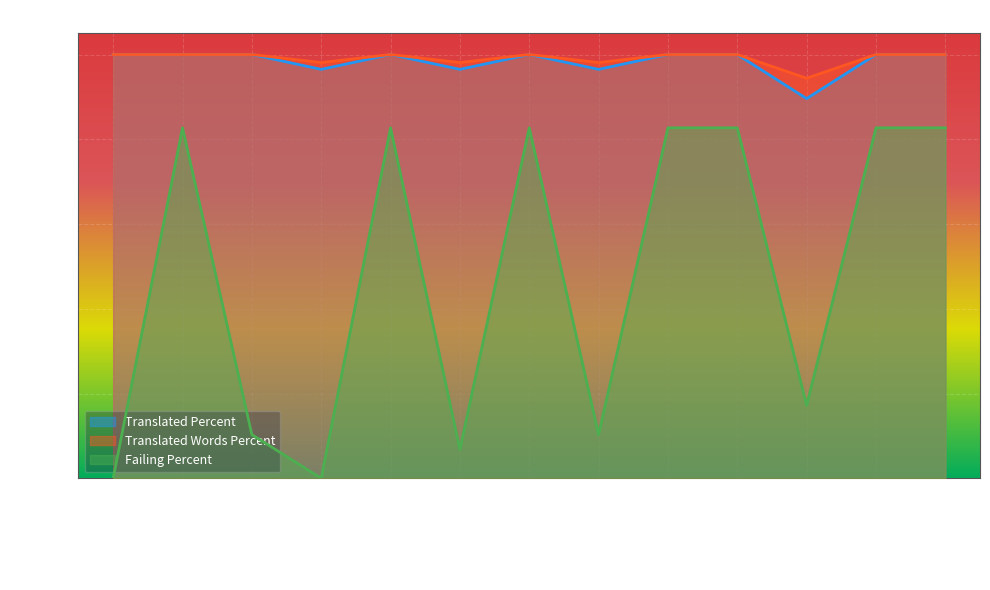

Which series has the widest spread of values?

Failing Percent